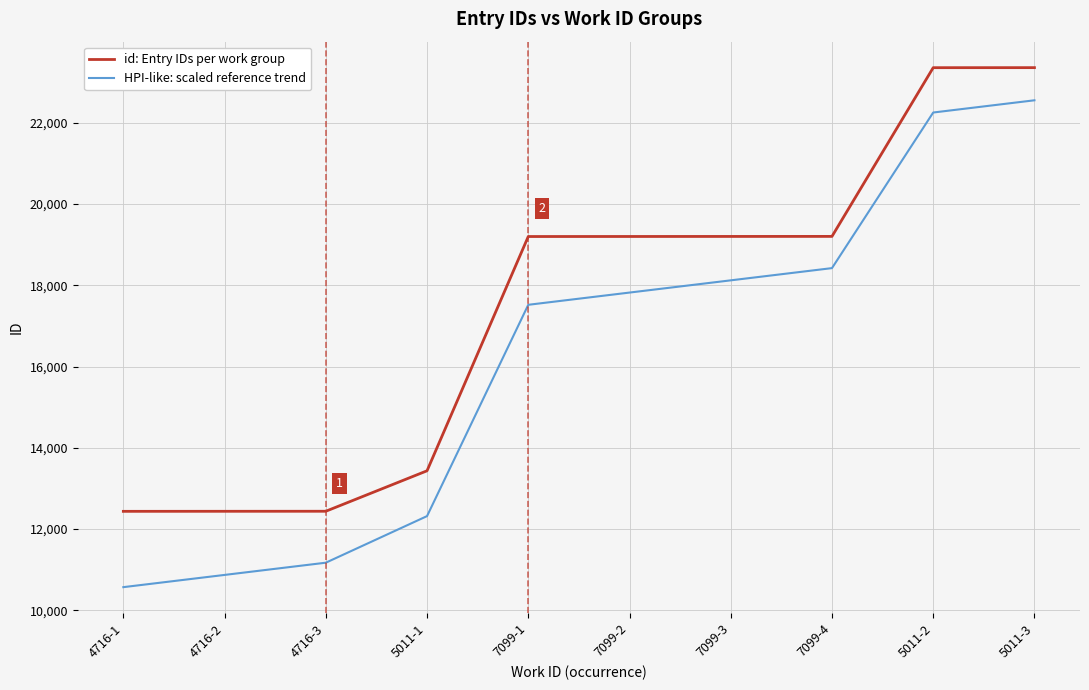

The id: Entry IDs per work group series shows 23453.9 at 5011-1. True or false?

False